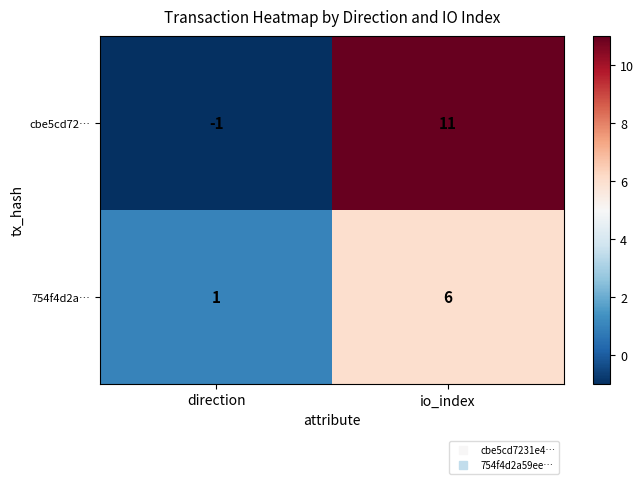

Which series changed the most between direction and io_index?

cbe5cd72…